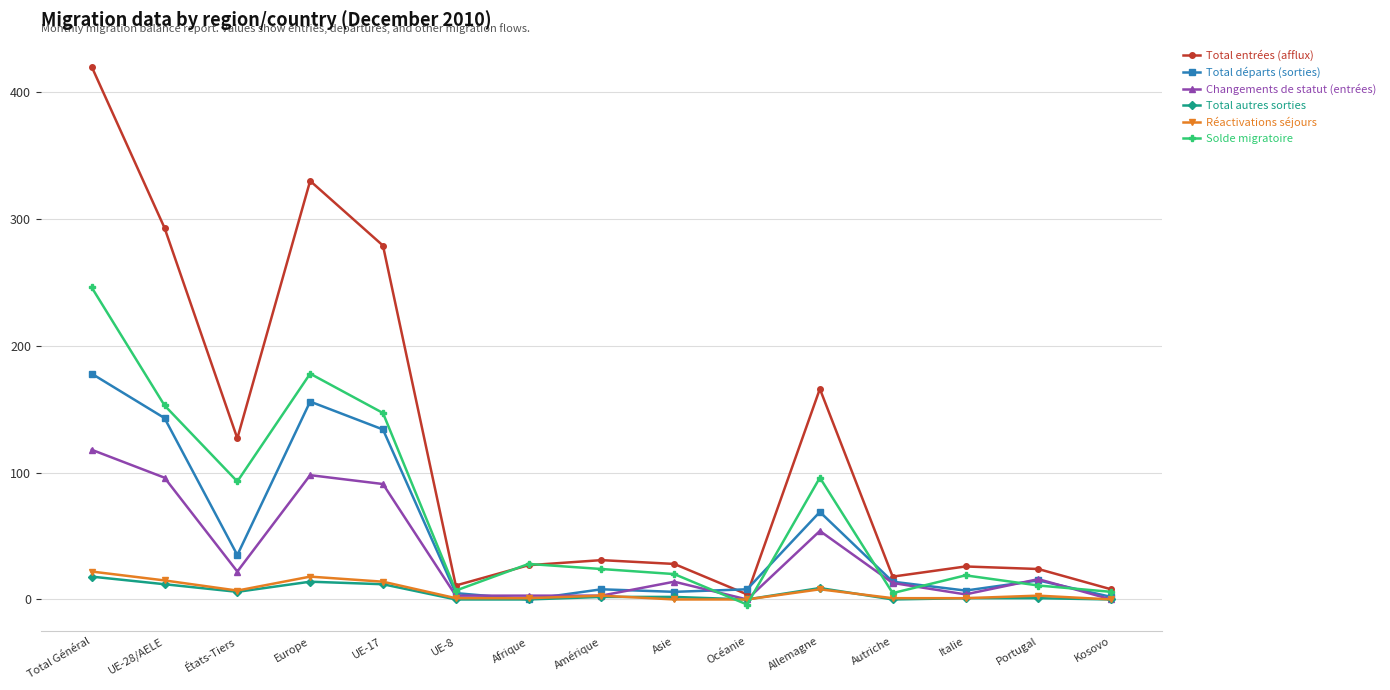

Which series has the largest total across all categories?

Total entrées (afflux)